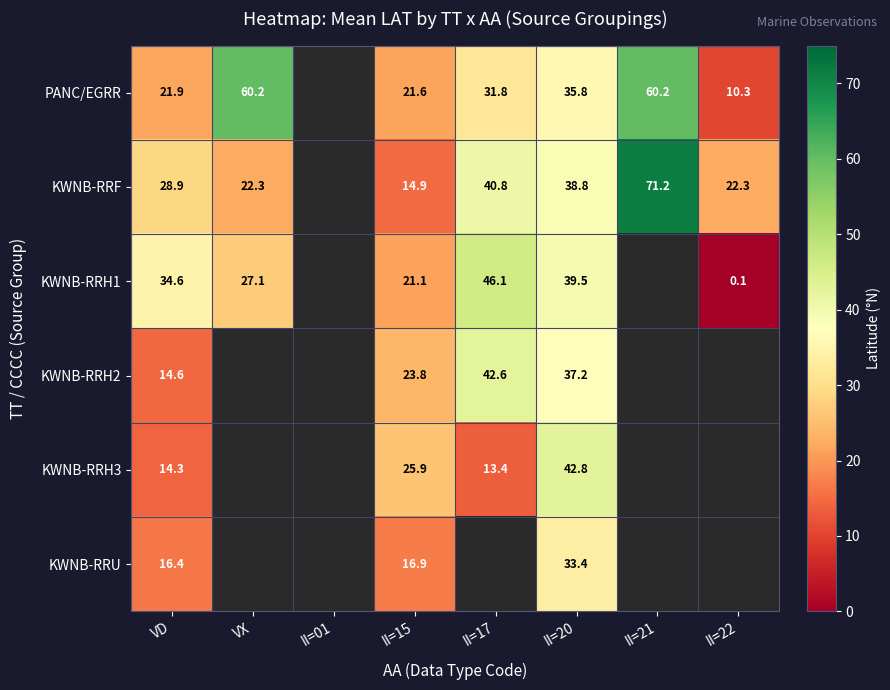

At which category is the sum across all series the highest?

II=20